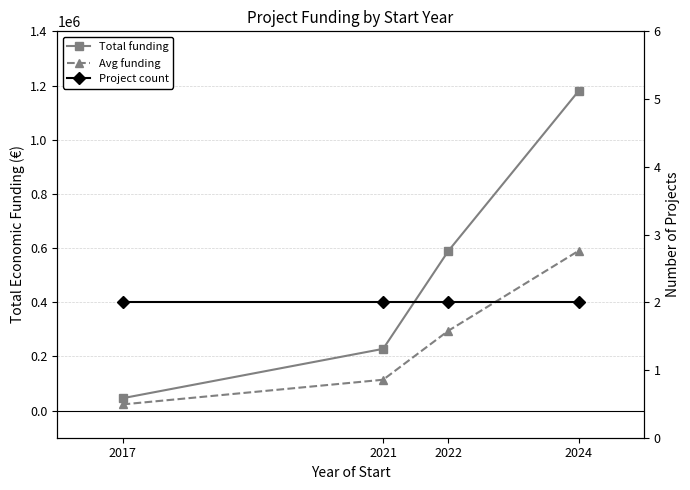

What is the difference between the highest and lowest values at 2022?

589142.0